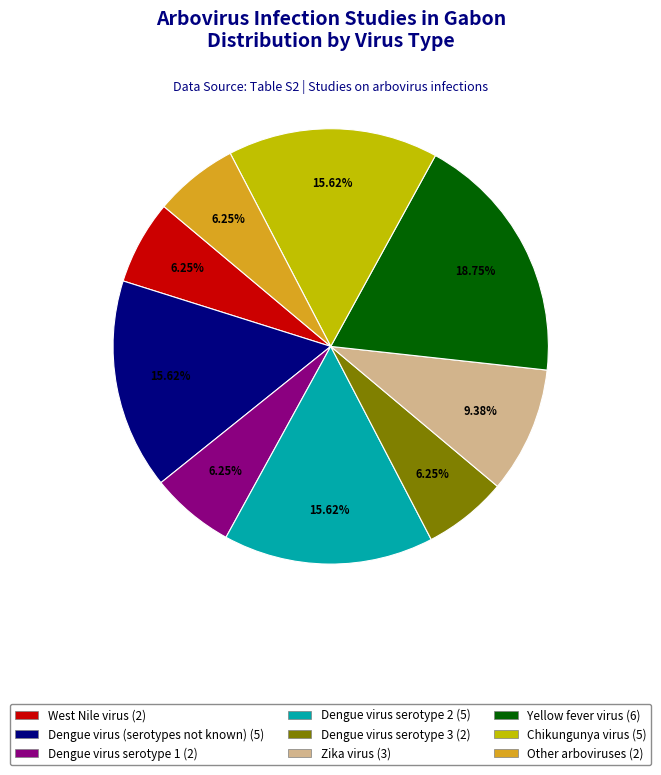

To the nearest percent, what is the combined percentage of Dengue virus serotype 2 and Dengue virus serotype 3?

22%